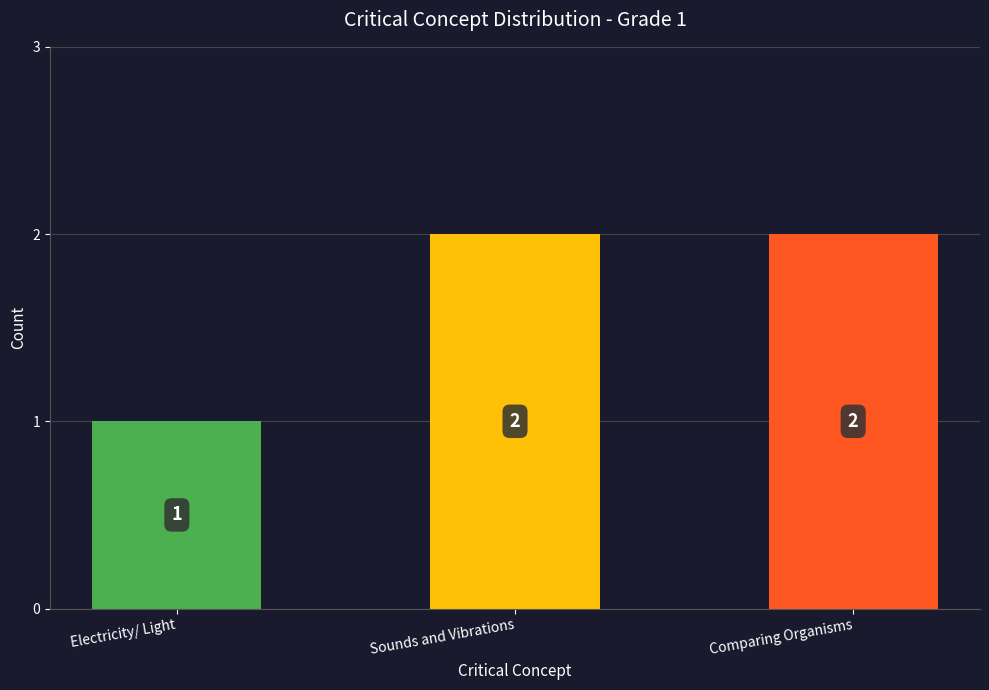

True or false: the data shows 3 at Sounds and Vibrations.

False